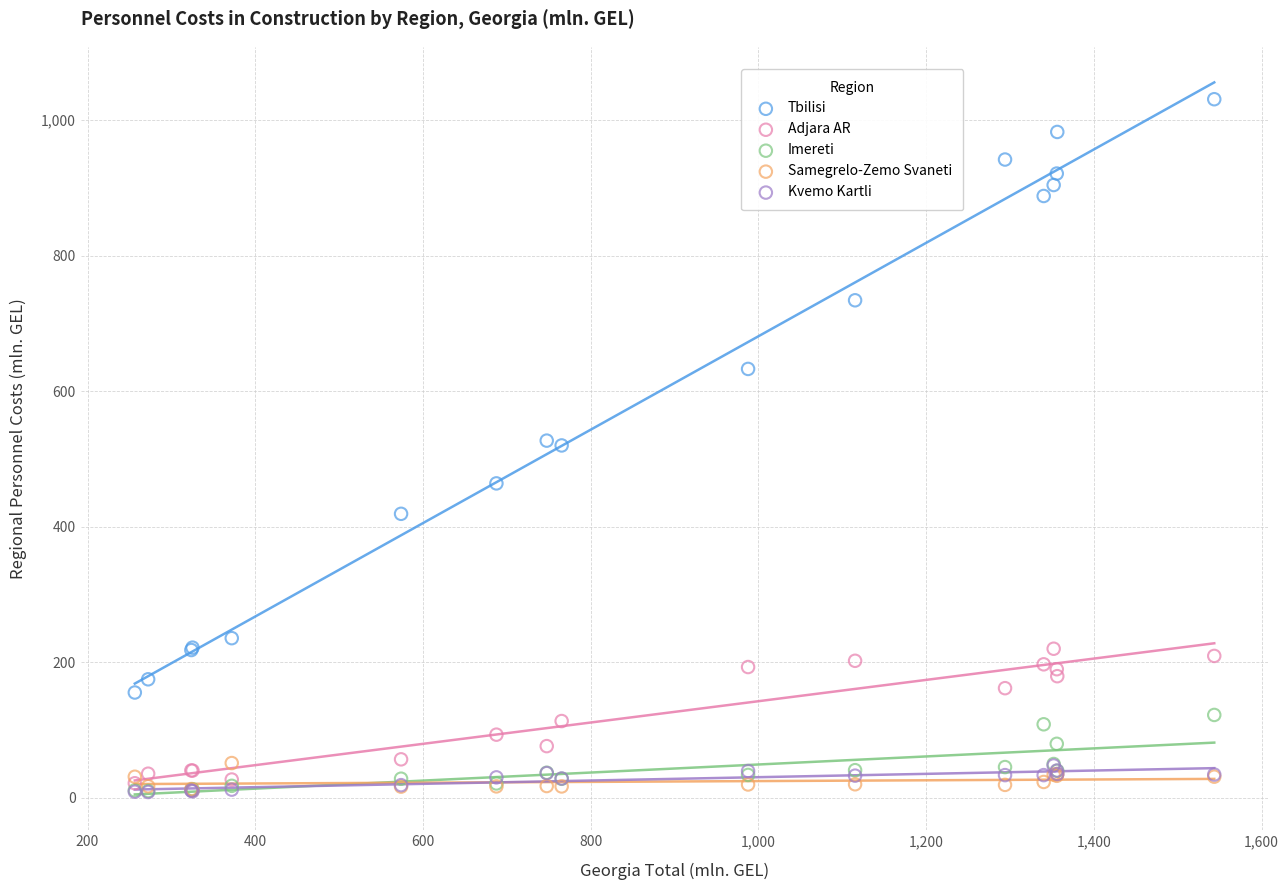

Which series contains the highest Y value?

Tbilisi